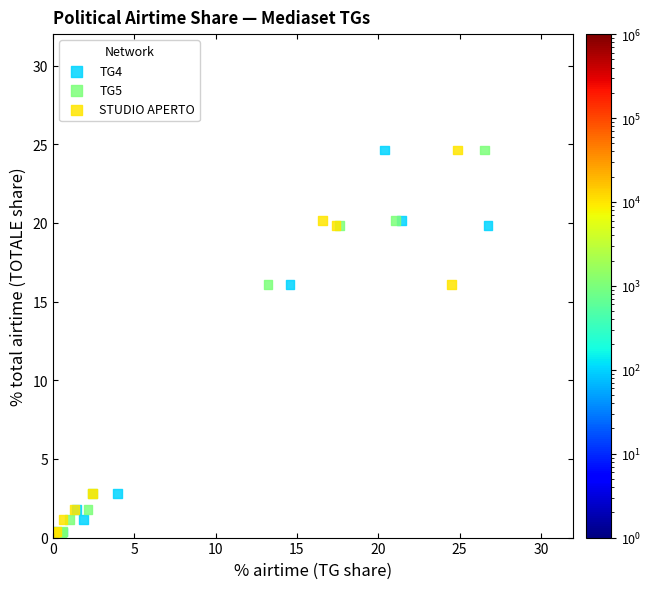

What are all the series names shown in the legend?

TG4, TG5, STUDIO APERTO